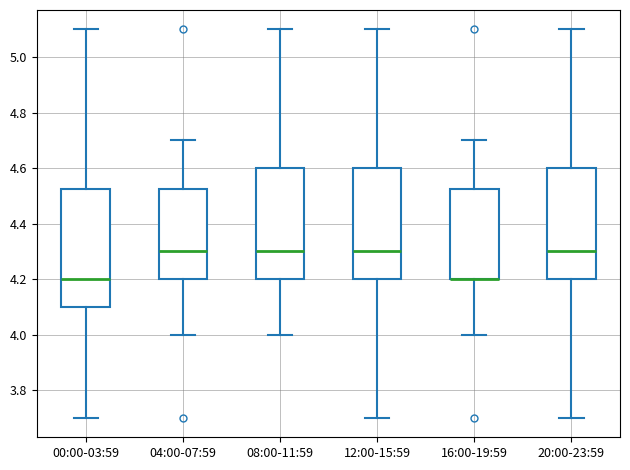

Reading left to right, read every box against the y-axis: the position of its median line, the range the box covers, and the ends of its whiskers. The values are not printed on the chart, so give them approximately, as read against the axis.

00:00-03:59: median 4.20, box 4.10 to 4.52, whiskers 3.70 to 5.10
04:00-07:59: median 4.30, box 4.20 to 4.52, whiskers 4.00 to 4.70
08:00-11:59: median 4.30, box 4.20 to 4.60, whiskers 4.00 to 5.10
12:00-15:59: median 4.30, box 4.20 to 4.60, whiskers 3.70 to 5.10
16:00-19:59: median 4.20 (drawn on the box's lower edge), box 4.20 to 4.52, whiskers 4.00 to 4.70
20:00-23:59: median 4.30, box 4.20 to 4.60, whiskers 3.70 to 5.10